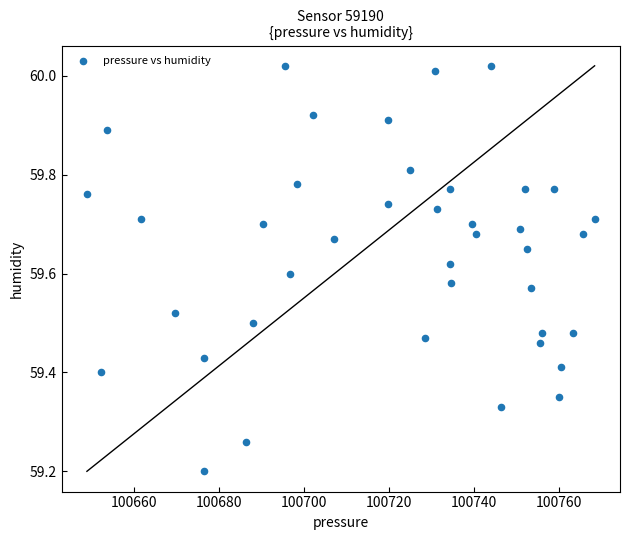

What Y value in the scatter plot is closest to 59?

59.2